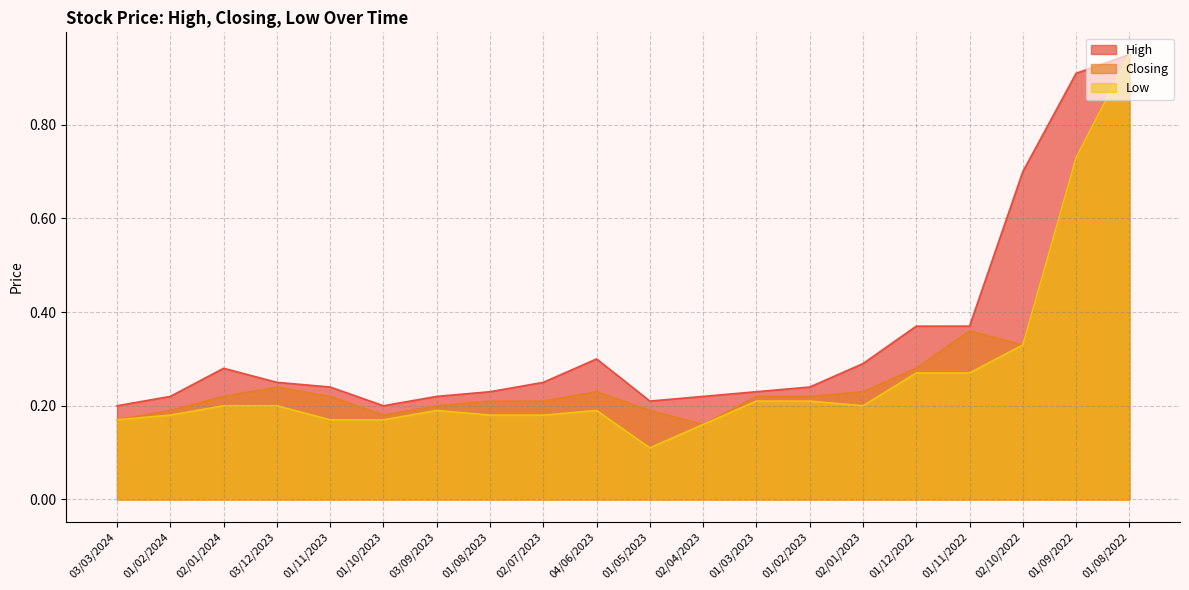

At 01/12/2022, list the series in order from largest to smallest.

High, Closing, Low